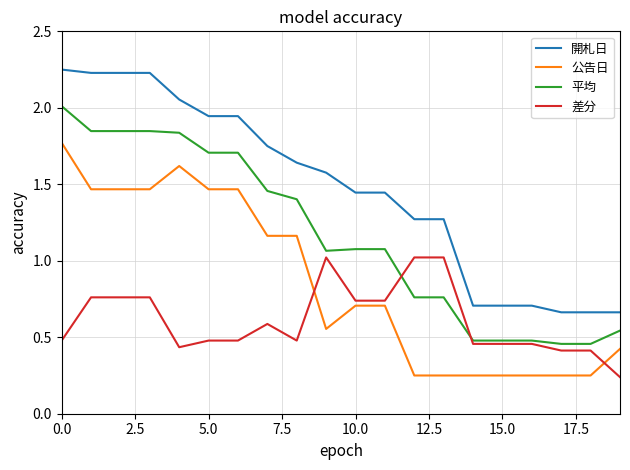

Which series has the largest range (max minus min)?

開札日